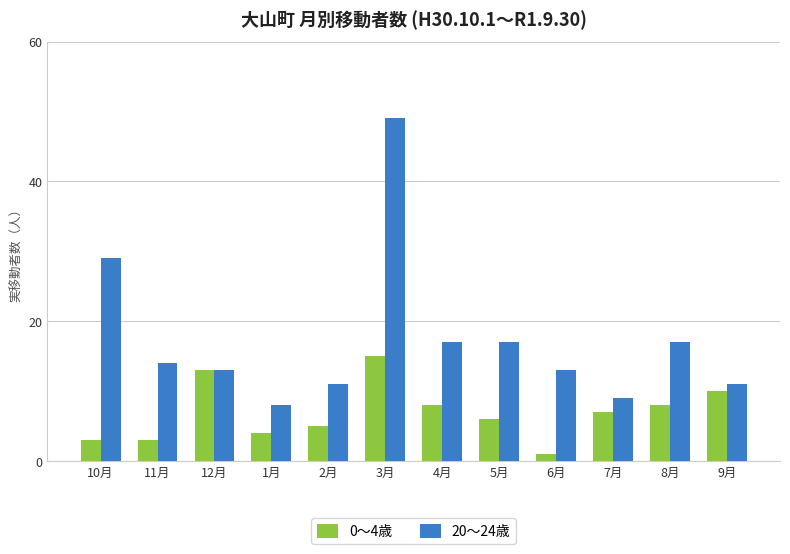

What is the minimum value for 0～4歳?

1